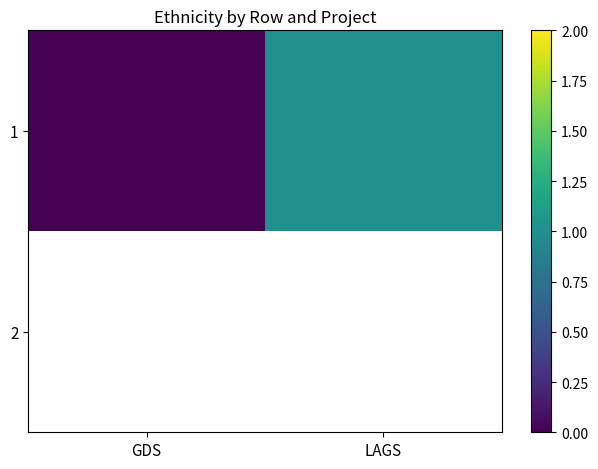

Rank the series at LAGS from lowest to highest value.

1, 2